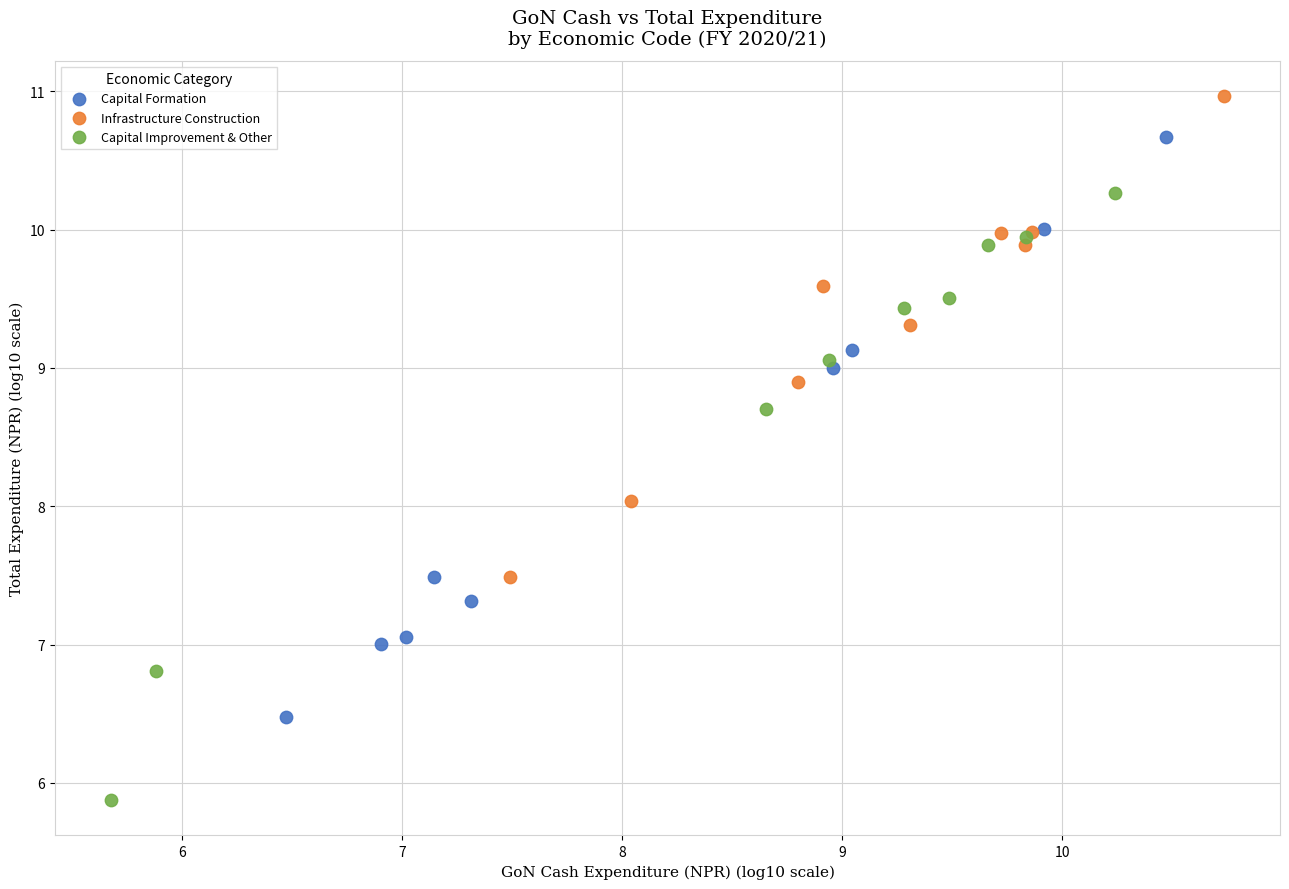

Which series contains the lowest Y value?

Capital Improvement & Other